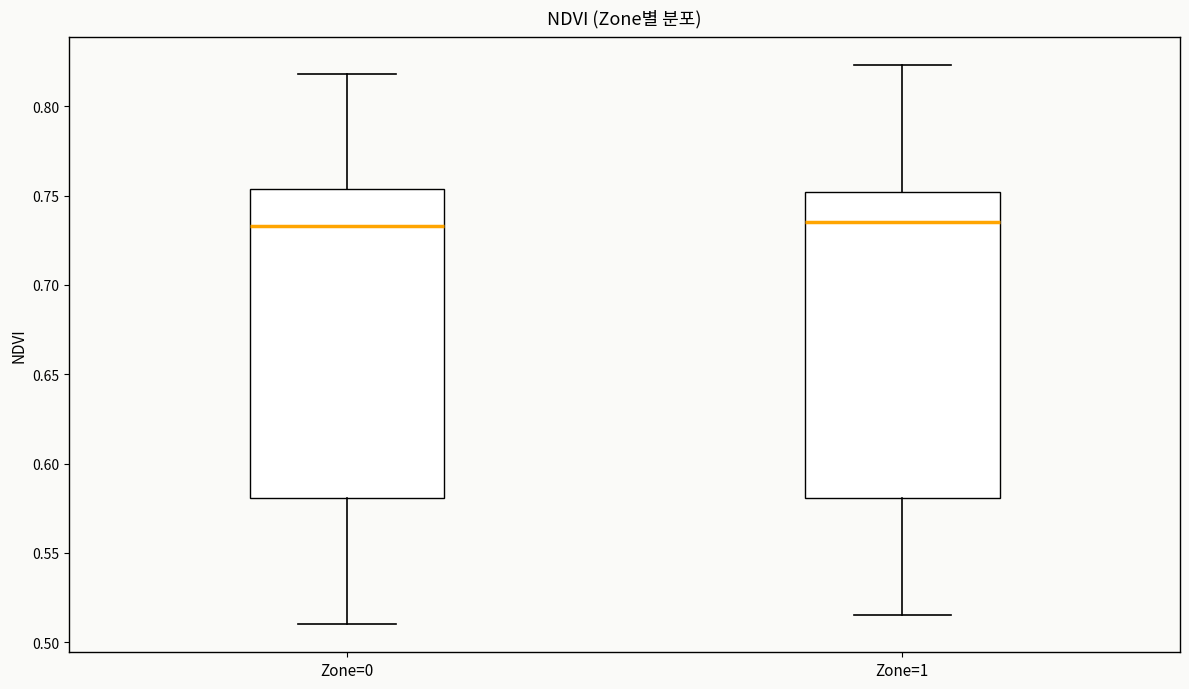

Where does the lower whisker of the box for Zone=0 end on the y-axis? The values are not printed on the chart, so give them approximately, as read against the axis.

0.510